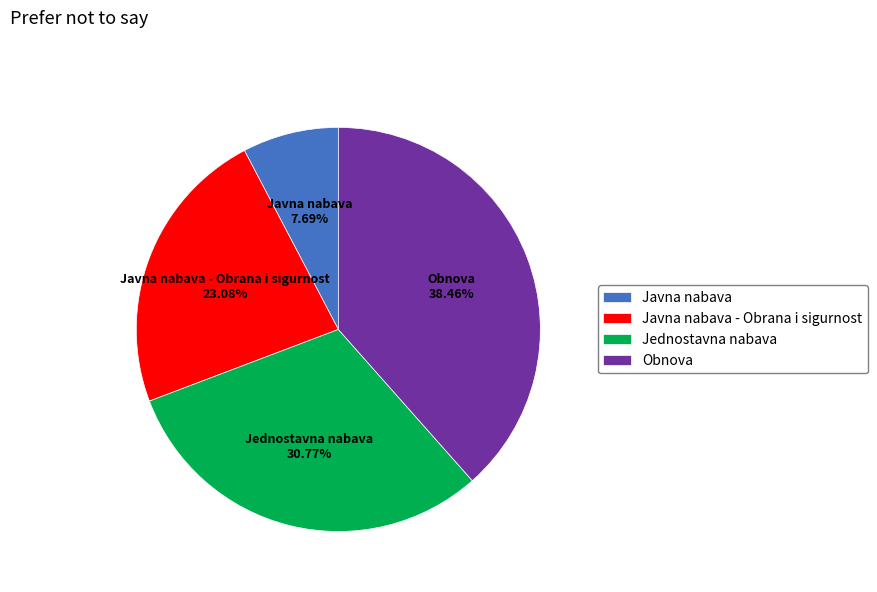

To the nearest percent, what is the average slice percentage?

25%